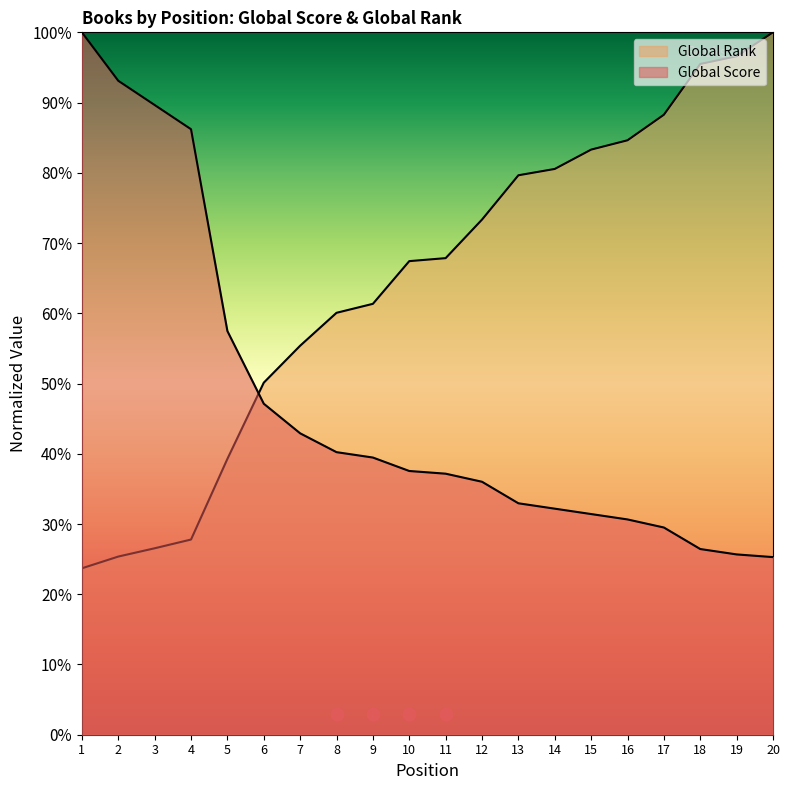

At which category is the sum across all series the highest?

20